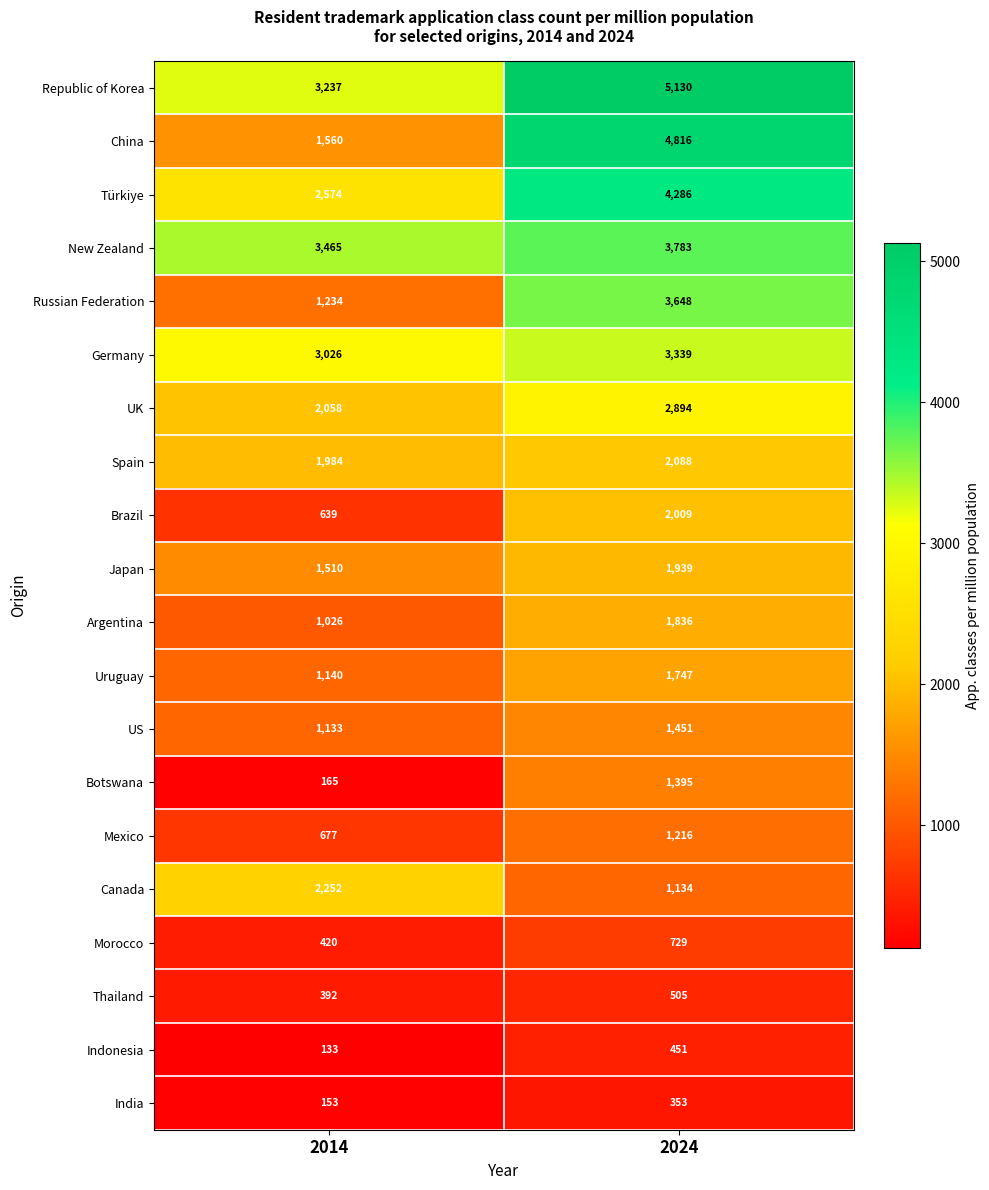

What is the difference between the maximum and minimum values in the Thailand series?

113